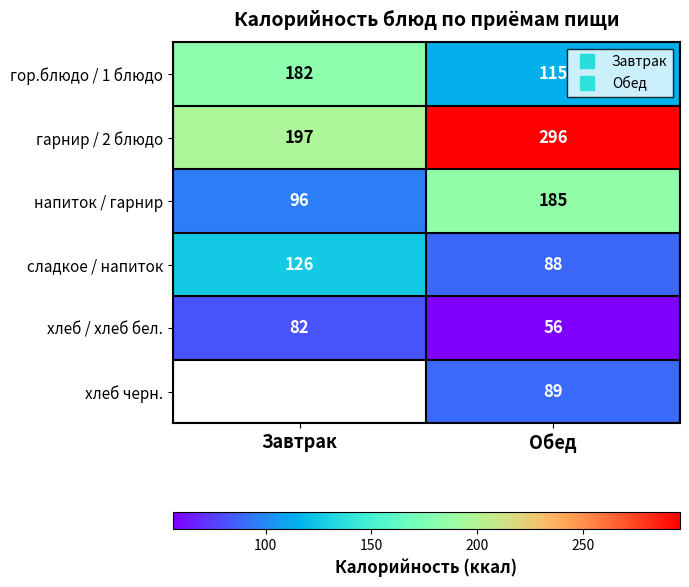

List the labels in order of сладкое / напиток value, smallest first.

Обед, Завтрак